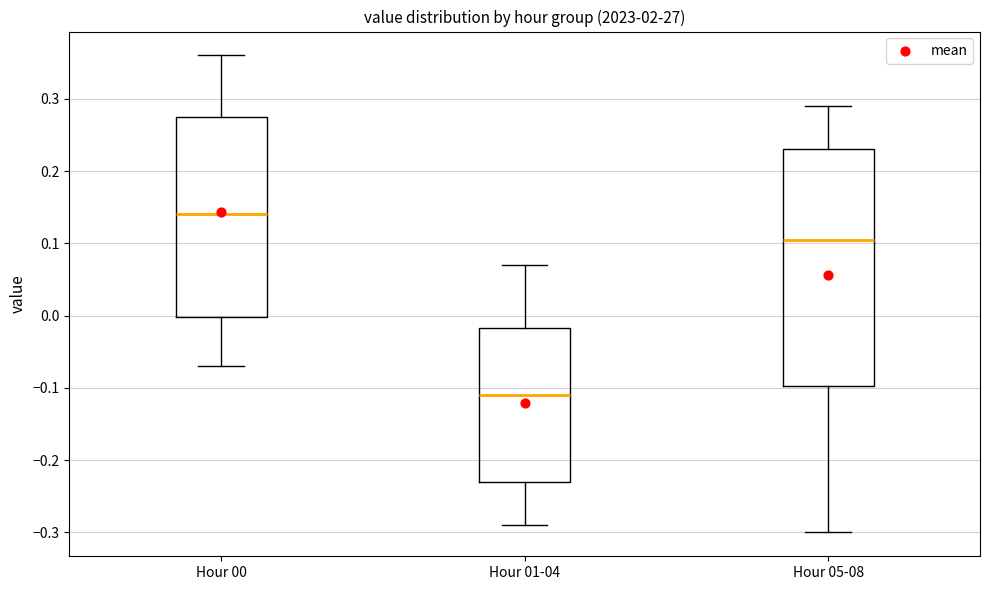

Which box has the highest median line?

Hour 00